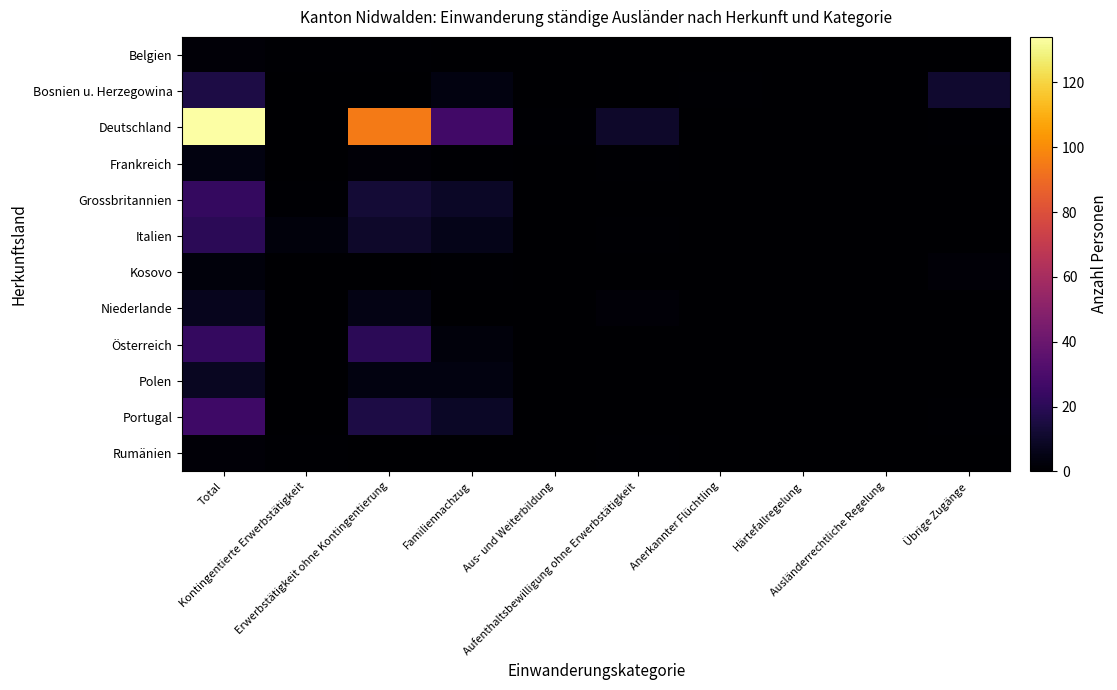

Reading left to right, transcribe all the data shown in this chart.

Belgien: Total=2	Kontingentierte Erwerbstätigkeit=1	Erwerbstätigkeit ohne Kontingentierung=1	Familiennachzug=0	Aus- und Weiterbildung=0	Aufenthaltsbewilligung ohne Erwerbstätigkeit=0	Anerkannter Flüchtling=0	Härtefallregelung=0	Ausländerrechtliche Regelung=0	Übrige Zugänge=0
Bosnien u. Herzegowina: Total=16	Kontingentierte Erwerbstätigkeit=0	Erwerbstätigkeit ohne Kontingentierung=0	Familiennachzug=4	Aus- und Weiterbildung=0	Aufenthaltsbewilligung ohne Erwerbstätigkeit=0	Anerkannter Flüchtling=1	Härtefallregelung=0	Ausländerrechtliche Regelung=0	Übrige Zugänge=11
Deutschland: Total=134	Kontingentierte Erwerbstätigkeit=0	Erwerbstätigkeit ohne Kontingentierung=95	Familiennachzug=27	Aus- und Weiterbildung=1	Aufenthaltsbewilligung ohne Erwerbstätigkeit=10	Anerkannter Flüchtling=0	Härtefallregelung=0	Ausländerrechtliche Regelung=0	Übrige Zugänge=1
Frankreich: Total=4	Kontingentierte Erwerbstätigkeit=0	Erwerbstätigkeit ohne Kontingentierung=2	Familiennachzug=1	Aus- und Weiterbildung=0	Aufenthaltsbewilligung ohne Erwerbstätigkeit=1	Anerkannter Flüchtling=0	Härtefallregelung=0	Ausländerrechtliche Regelung=0	Übrige Zugänge=0
Grossbritannien: Total=23	Kontingentierte Erwerbstätigkeit=1	Erwerbstätigkeit ohne Kontingentierung=13	Familiennachzug=9	Aus- und Weiterbildung=0	Aufenthaltsbewilligung ohne Erwerbstätigkeit=0	Anerkannter Flüchtling=0	Härtefallregelung=0	Ausländerrechtliche Regelung=0	Übrige Zugänge=0
Italien: Total=20	Kontingentierte Erwerbstätigkeit=3	Erwerbstätigkeit ohne Kontingentierung=10	Familiennachzug=6	Aus- und Weiterbildung=0	Aufenthaltsbewilligung ohne Erwerbstätigkeit=1	Anerkannter Flüchtling=0	Härtefallregelung=0	Ausländerrechtliche Regelung=0	Übrige Zugänge=0
Kosovo: Total=3	Kontingentierte Erwerbstätigkeit=0	Erwerbstätigkeit ohne Kontingentierung=0	Familiennachzug=1	Aus- und Weiterbildung=0	Aufenthaltsbewilligung ohne Erwerbstätigkeit=0	Anerkannter Flüchtling=0	Härtefallregelung=0	Ausländerrechtliche Regelung=0	Übrige Zugänge=2
Niederlande: Total=7	Kontingentierte Erwerbstätigkeit=0	Erwerbstätigkeit ohne Kontingentierung=5	Familiennachzug=0	Aus- und Weiterbildung=0	Aufenthaltsbewilligung ohne Erwerbstätigkeit=2	Anerkannter Flüchtling=0	Härtefallregelung=0	Ausländerrechtliche Regelung=0	Übrige Zugänge=0
Österreich: Total=23	Kontingentierte Erwerbstätigkeit=0	Erwerbstätigkeit ohne Kontingentierung=20	Familiennachzug=3	Aus- und Weiterbildung=0	Aufenthaltsbewilligung ohne Erwerbstätigkeit=0	Anerkannter Flüchtling=0	Härtefallregelung=0	Ausländerrechtliche Regelung=0	Übrige Zugänge=0
Polen: Total=8	Kontingentierte Erwerbstätigkeit=0	Erwerbstätigkeit ohne Kontingentierung=4	Familiennachzug=4	Aus- und Weiterbildung=0	Aufenthaltsbewilligung ohne Erwerbstätigkeit=0	Anerkannter Flüchtling=0	Härtefallregelung=0	Ausländerrechtliche Regelung=0	Übrige Zugänge=0
Portugal: Total=26	Kontingentierte Erwerbstätigkeit=0	Erwerbstätigkeit ohne Kontingentierung=16	Familiennachzug=9	Aus- und Weiterbildung=0	Aufenthaltsbewilligung ohne Erwerbstätigkeit=0	Anerkannter Flüchtling=0	Härtefallregelung=0	Ausländerrechtliche Regelung=0	Übrige Zugänge=1
Rumänien: Total=2	Kontingentierte Erwerbstätigkeit=1	Erwerbstätigkeit ohne Kontingentierung=0	Familiennachzug=0	Aus- und Weiterbildung=0	Aufenthaltsbewilligung ohne Erwerbstätigkeit=1	Anerkannter Flüchtling=0	Härtefallregelung=0	Ausländerrechtliche Regelung=0	Übrige Zugänge=0